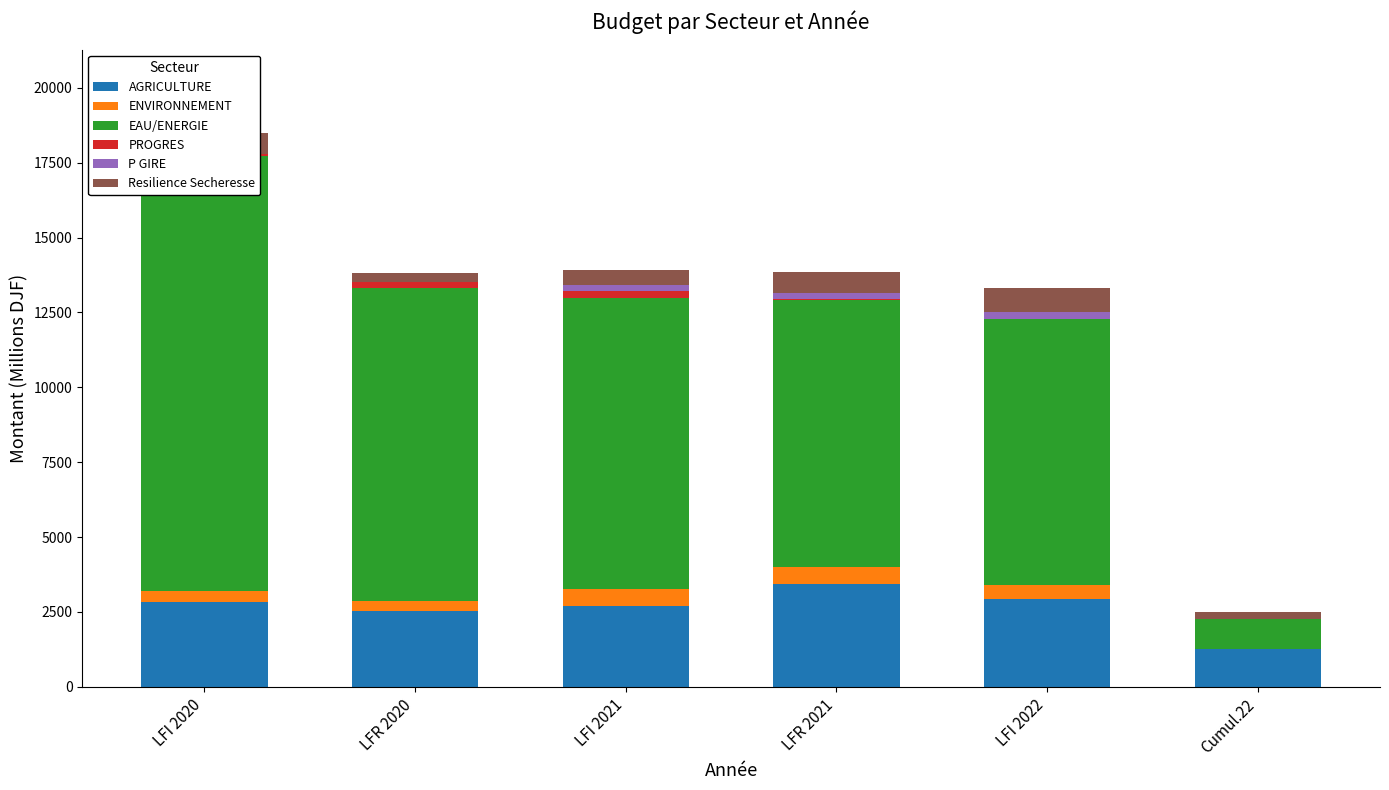

At which category does the chart reach its minimum across all series?

Cumul.22